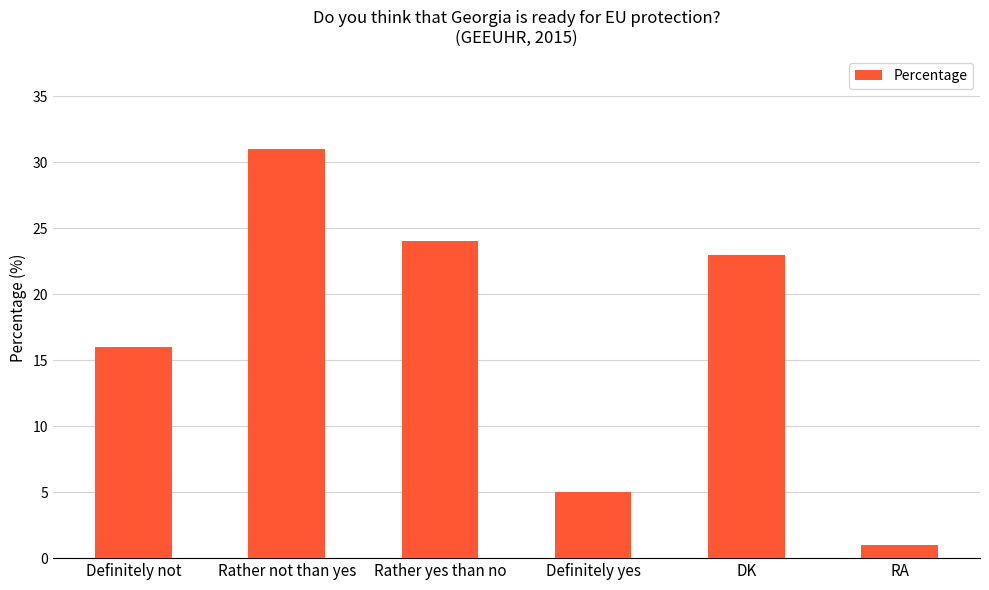

Is it true that the value at Rather not than yes is 46?

False